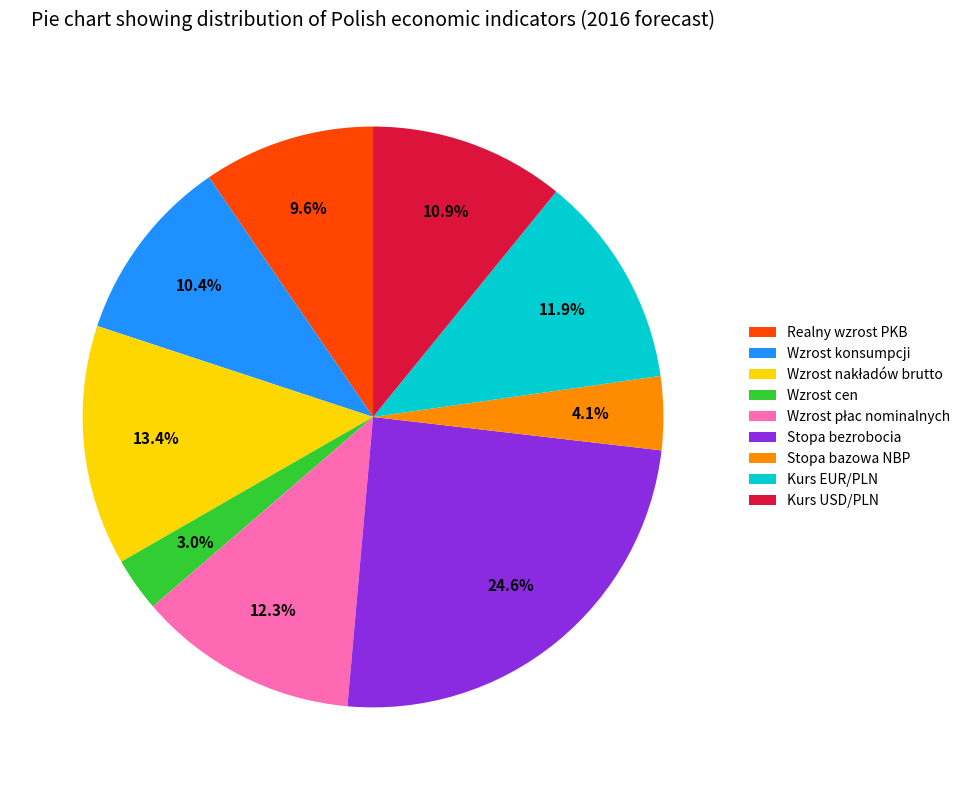

The Wzrost konsumpcji slice represents 10% of the pie. True or false?

True